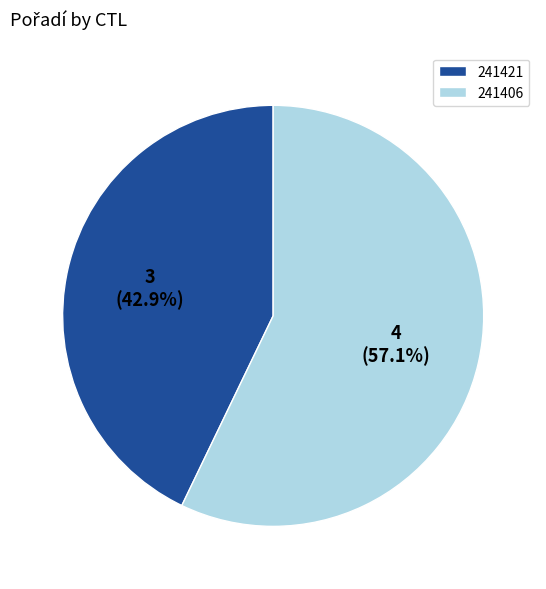

Is it true that 241421 is 34% of the pie?

False